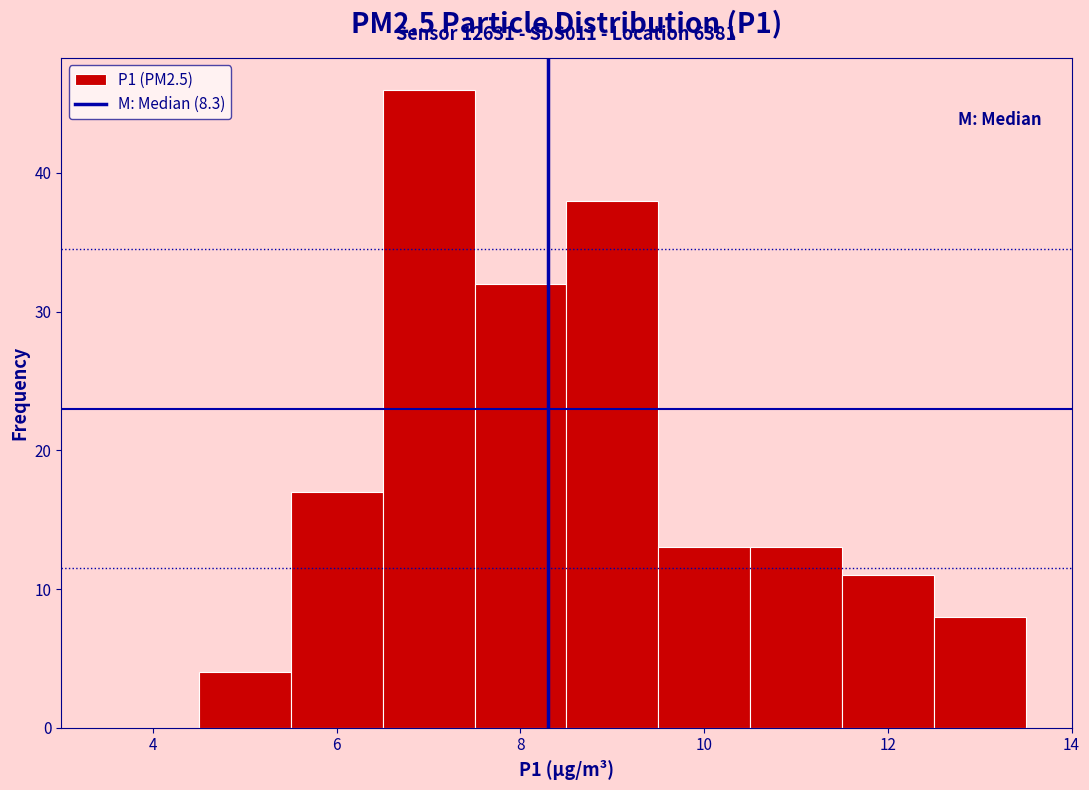

Over which range of the x-axis is the bar tallest?

6.5 to 7.5